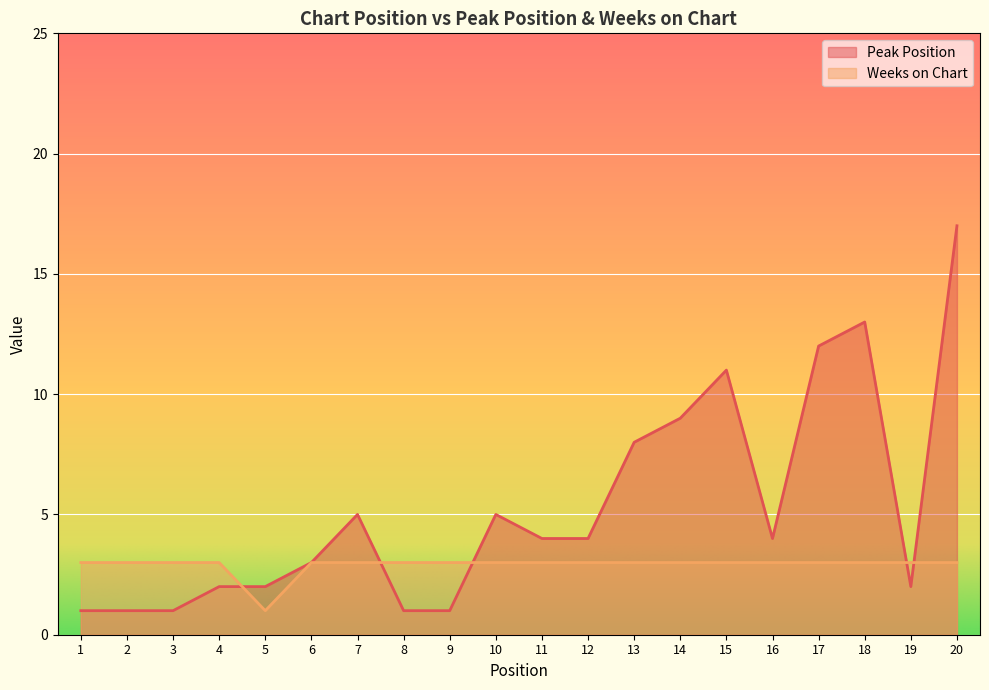

How many lines are shown in the chart?

2